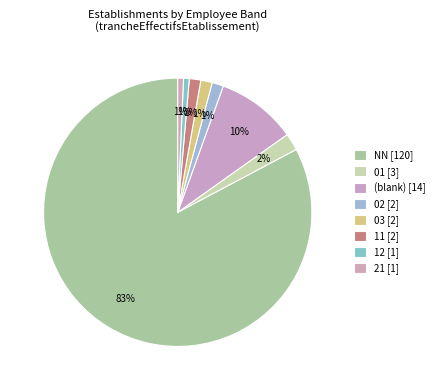

To the nearest percent, what is the average slice percentage?

12%